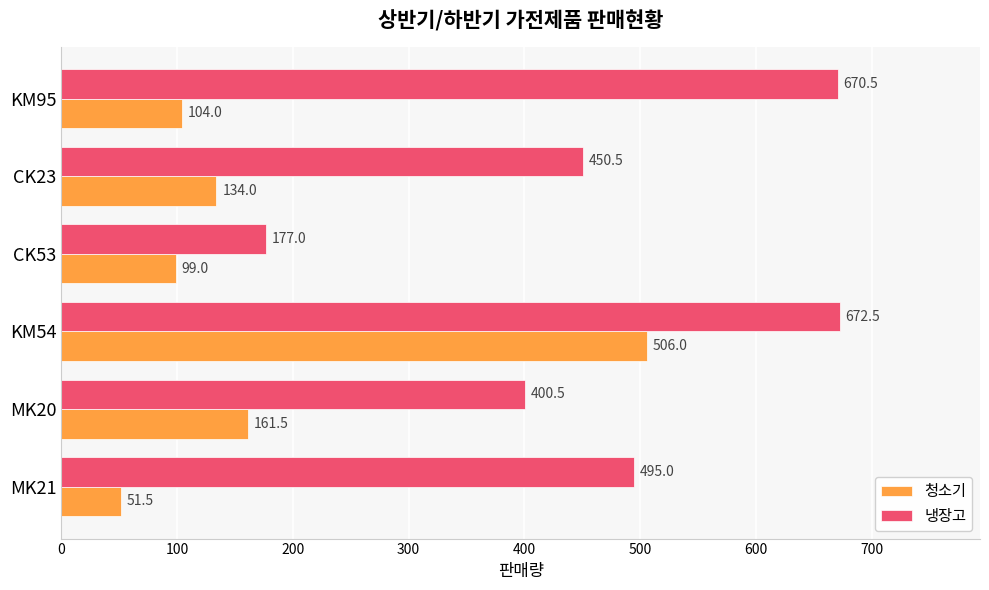

Read the 청소기 value at MK21.

51.5